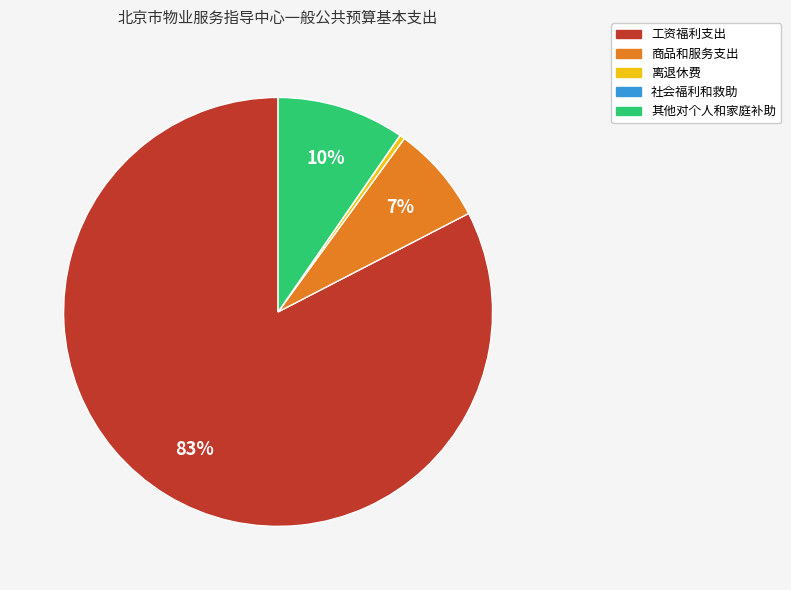

Is there a majority slice in this chart?

Yes